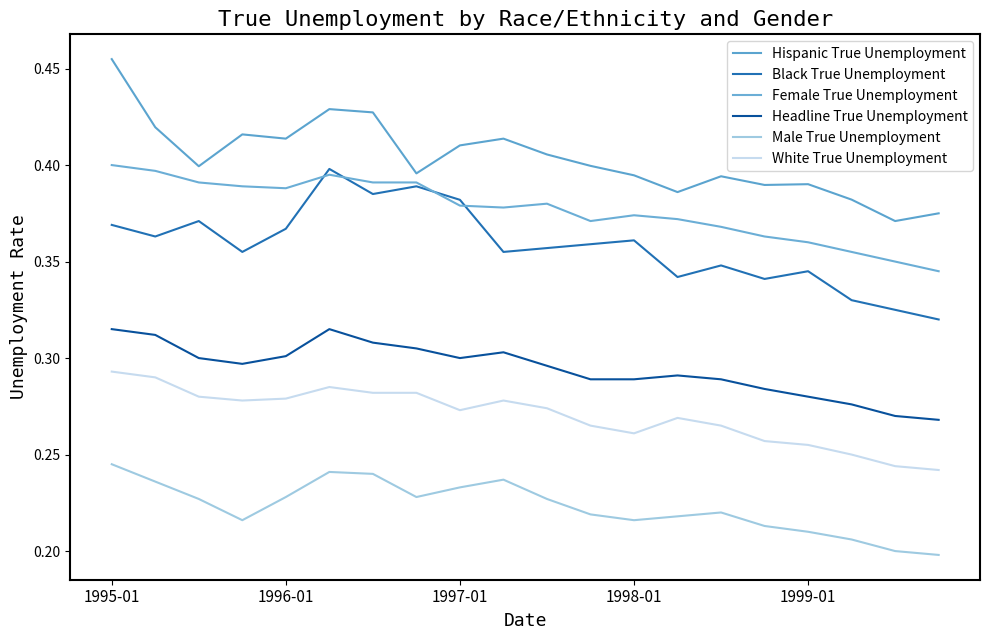

Reading left to right, what are all the values shown in this chart?

Hispanic True Unemployment: 0.5	0.4	0.4	0.4	0.4	0.4	0.4	0.4	0.4	0.4	0.4	0.4	0.4	0.4	0.4	0.4	0.4	0.4	0.4	0.4
Black True Unemployment: 0.4	0.4	0.4	0.4	0.4	0.4	0.4	0.4	0.4	0.4	0.4	0.4	0.4	0.3	0.3	0.3	0.3	0.3	0.3	0.3
Female True Unemployment: 0.4	0.4	0.4	0.4	0.4	0.4	0.4	0.4	0.4	0.4	0.4	0.4	0.4	0.4	0.4	0.4	0.4	0.4	0.3	0.3
Headline True Unemployment: 0.3	0.3	0.3	0.3	0.3	0.3	0.3	0.3	0.3	0.3	0.3	0.3	0.3	0.3	0.3	0.3	0.3	0.3	0.3	0.3
Male True Unemployment: 0.2	0.2	0.2	0.2	0.2	0.2	0.2	0.2	0.2	0.2	0.2	0.2	0.2	0.2	0.2	0.2	0.2	0.2	0.2	0.2
White True Unemployment: 0.3	0.3	0.3	0.3	0.3	0.3	0.3	0.3	0.3	0.3	0.3	0.3	0.3	0.3	0.3	0.3	0.3	0.2	0.2	0.2